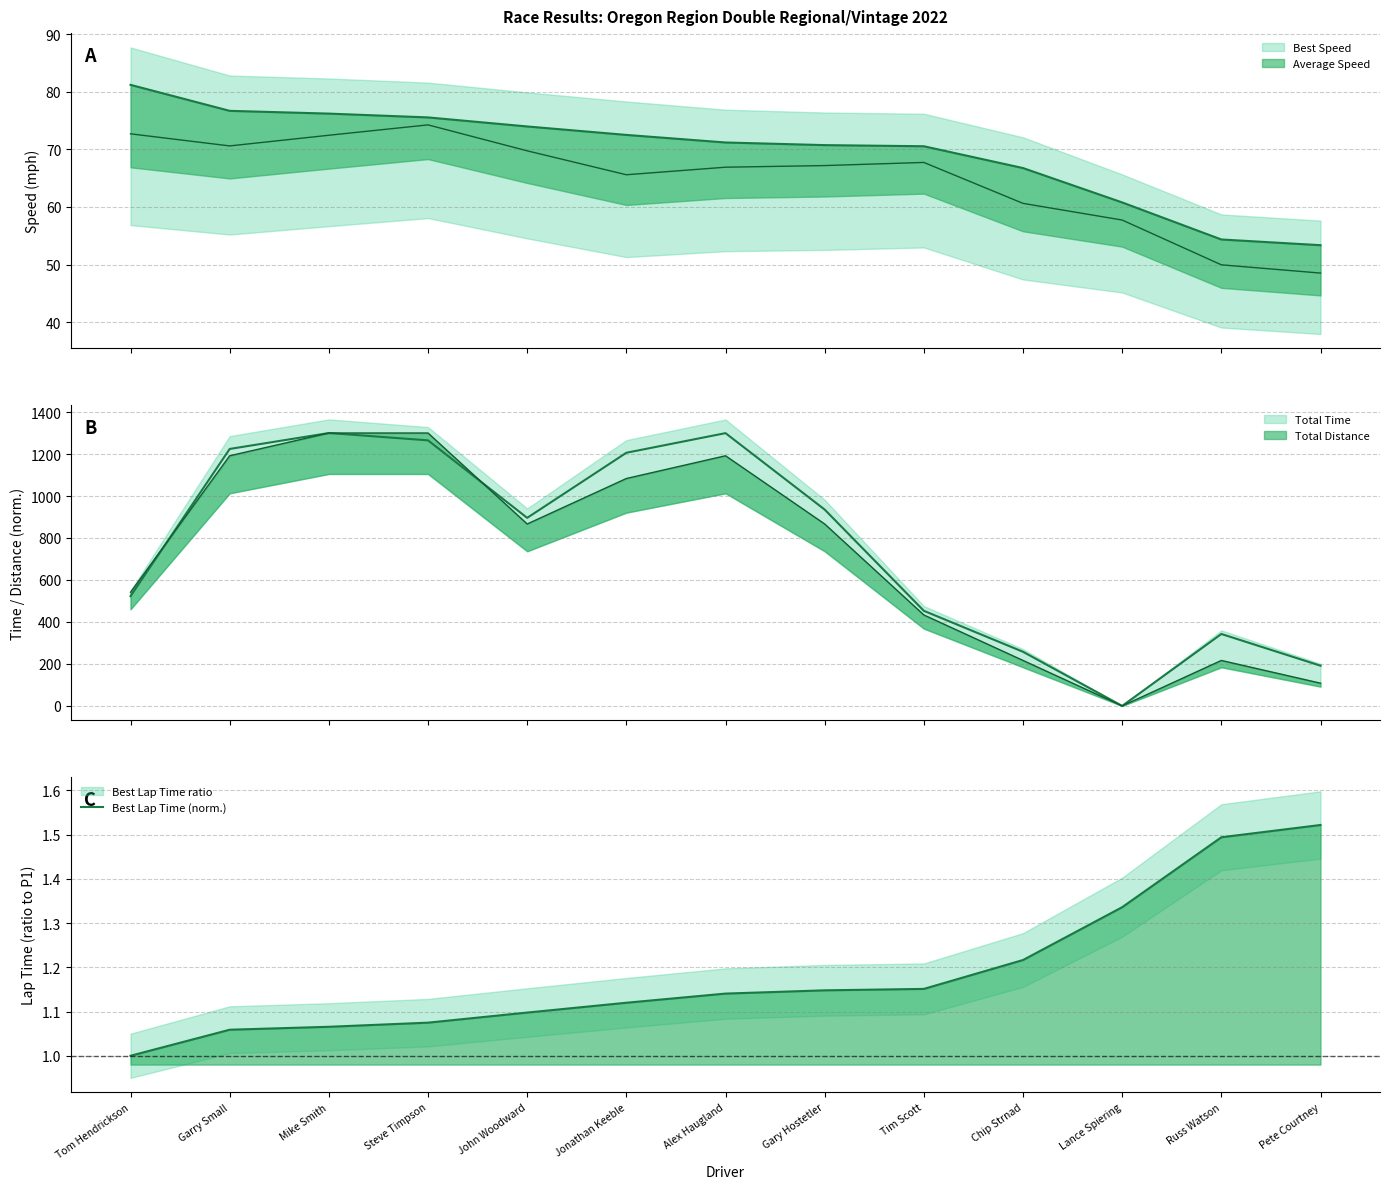

Approximately how many times larger is the value at Jonathan Keeble compared to Alex Haugland?

1.0